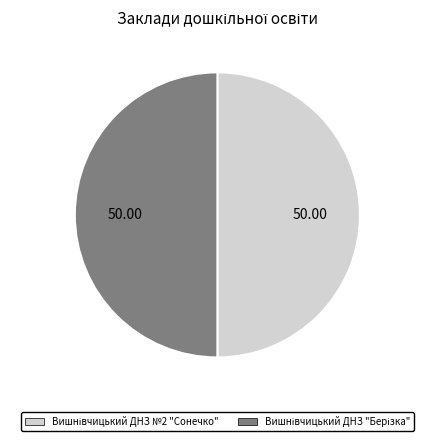

How many slices are in this pie chart?

2